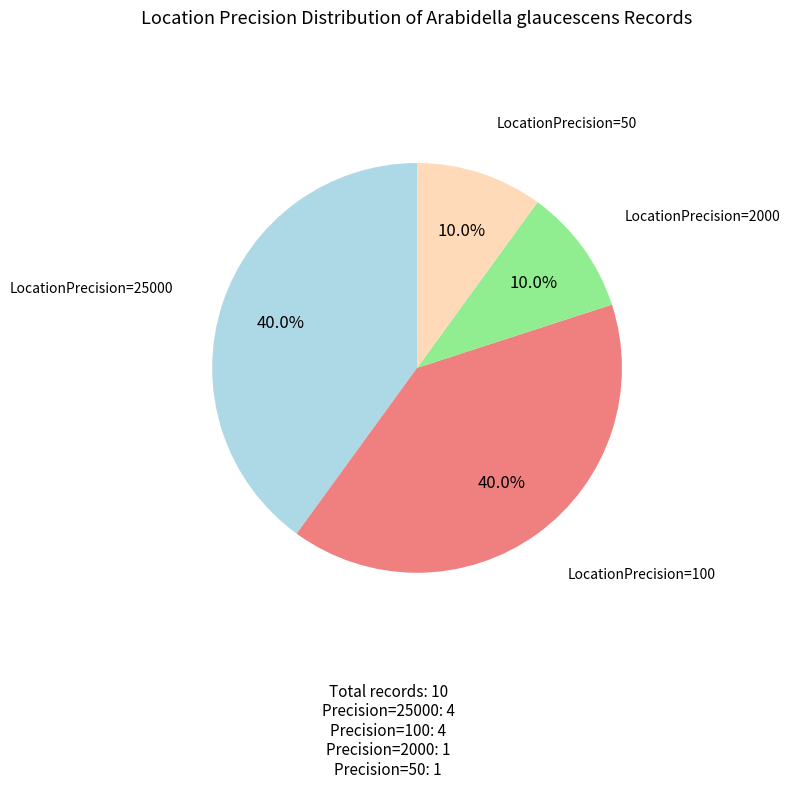

Does any single category account for the majority?

No